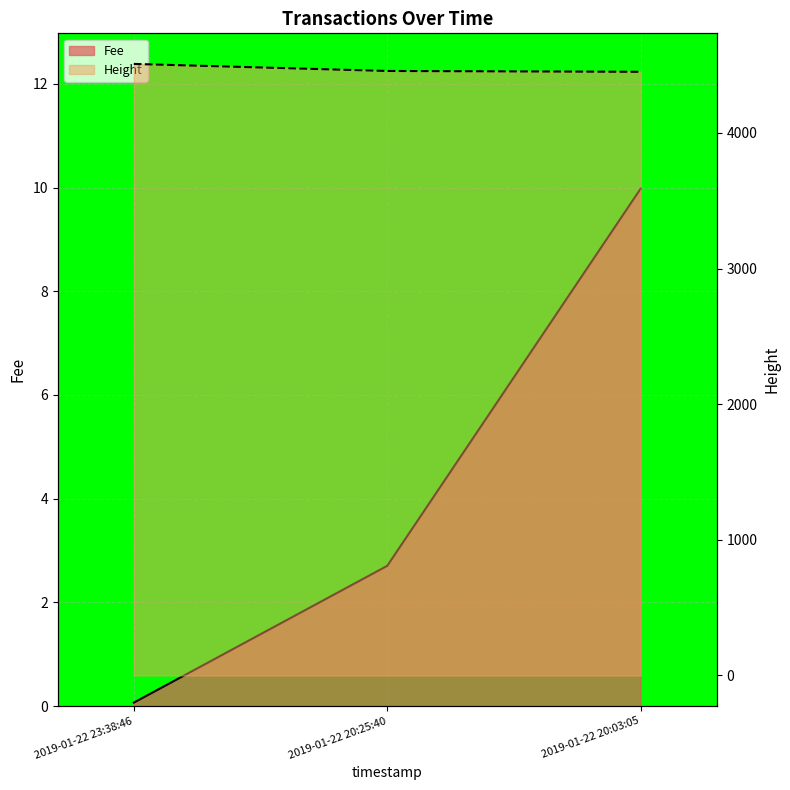

What is the sum of all Fee values?

12.8